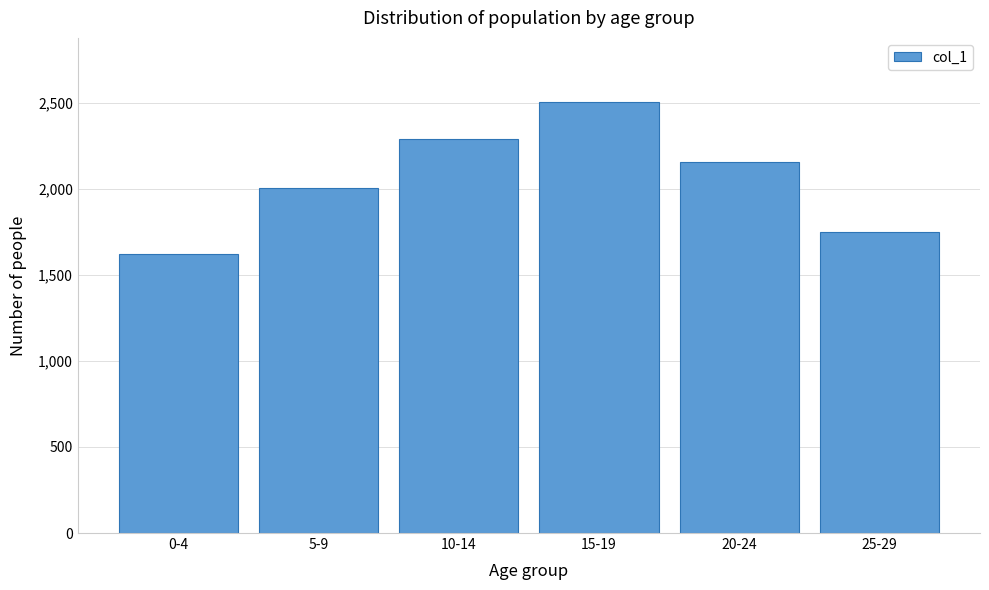

Reading right to left, what are all the values shown in this chart?

25-29=1749	20-24=2158	15-19=2502	10-14=2289	5-9=2004	0-4=1624